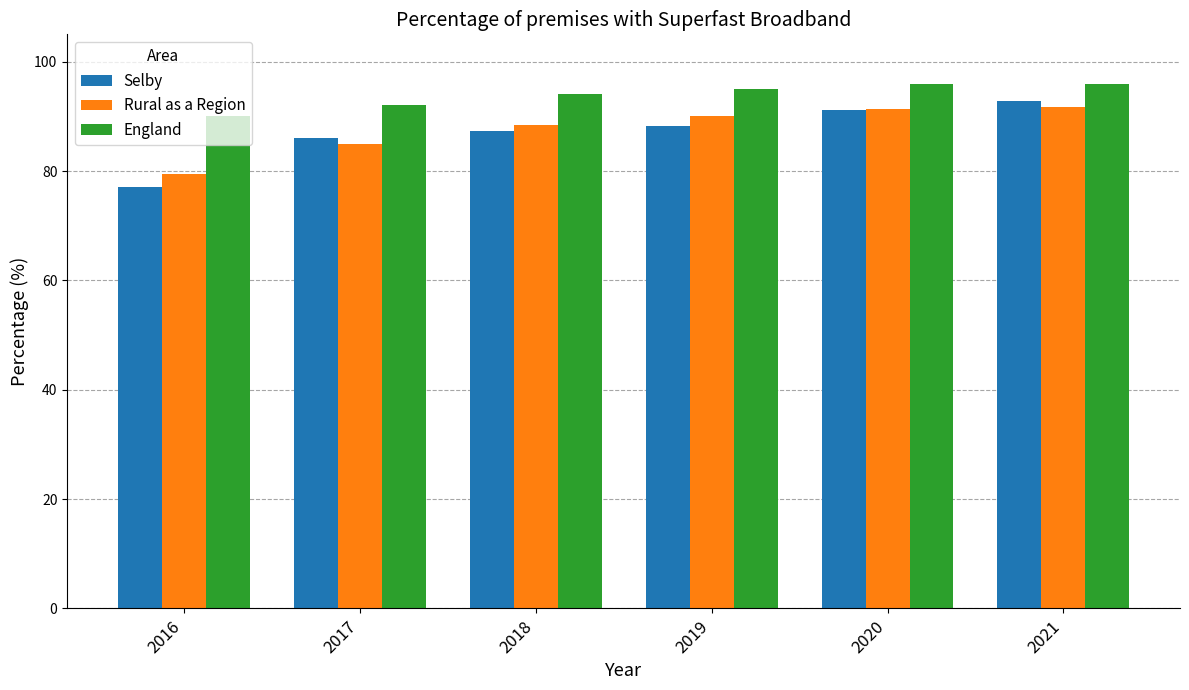

How many bars are there in each group?

3